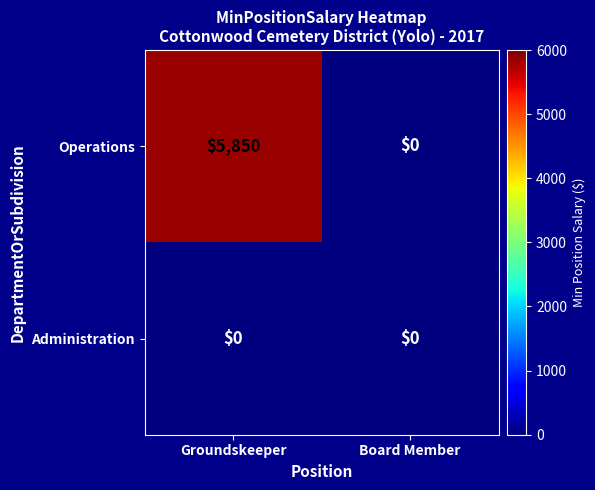

At how many categories does at least one series exceed 4428?

1